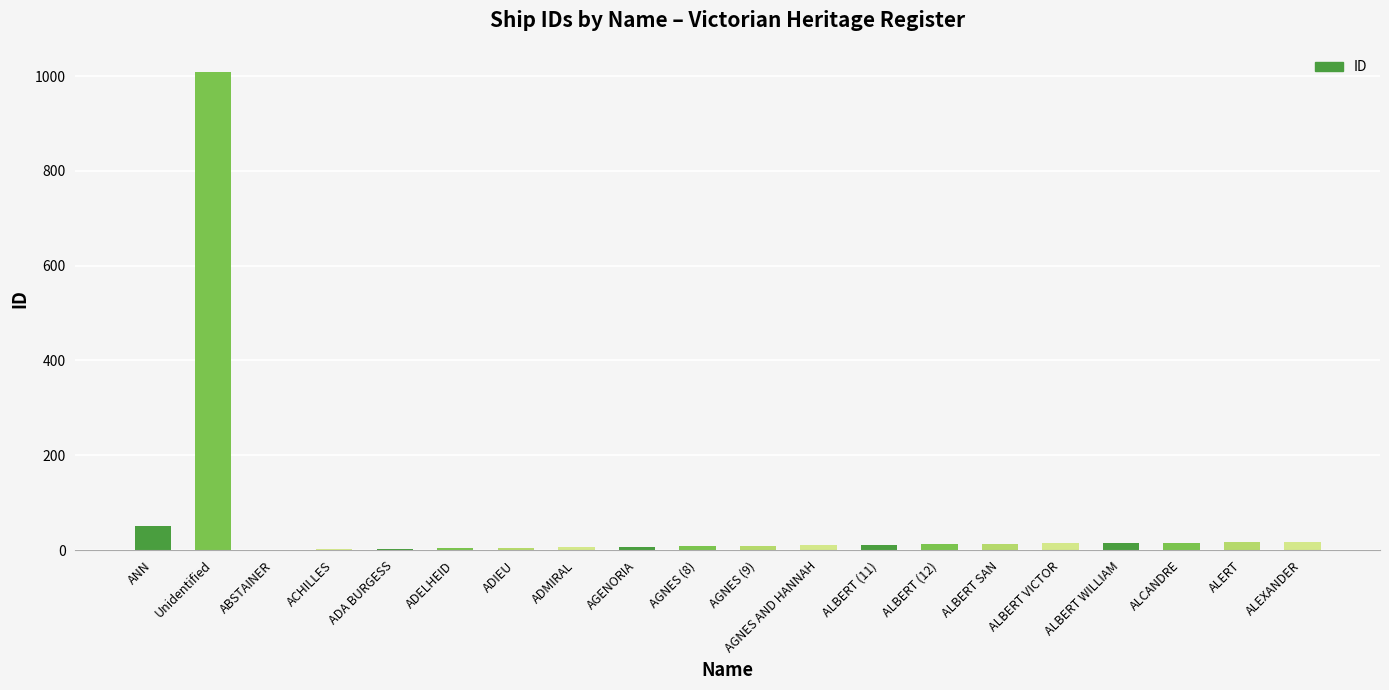

Are the bars horizontal?

No